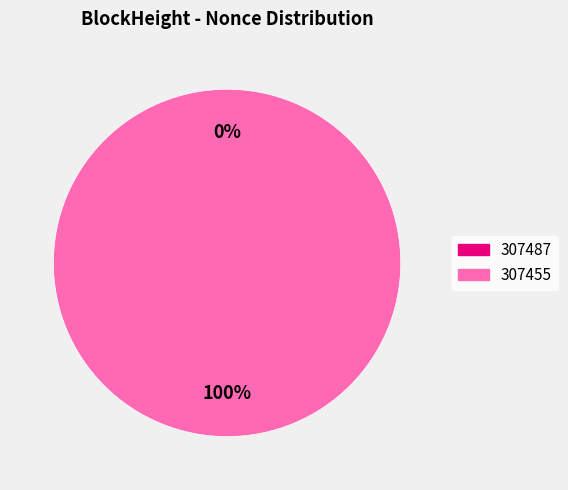

How many slices are in this pie chart?

2